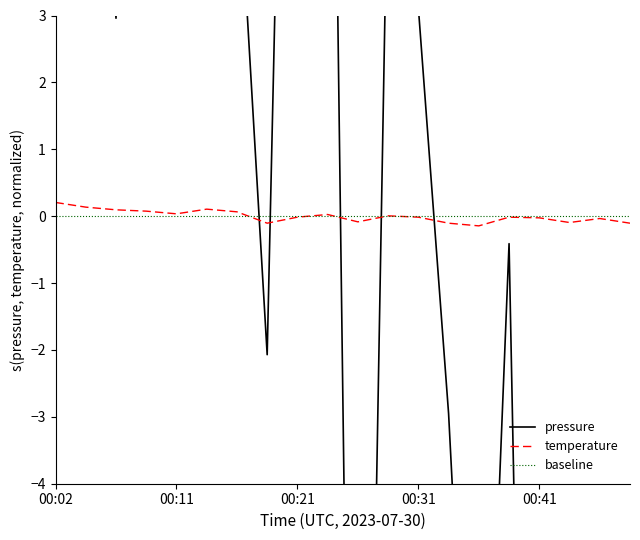

True or false: temperature and baseline intersect in this chart.

True